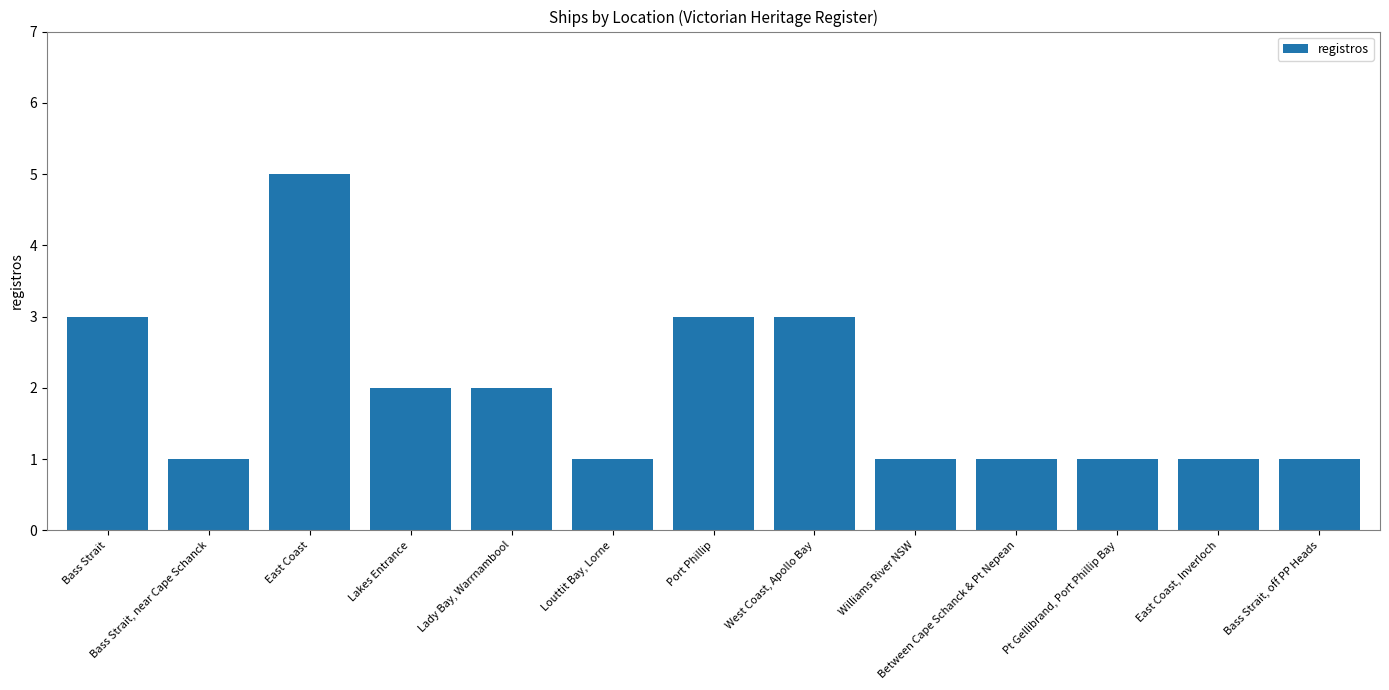

What position from the left is West Coast, Apollo Bay?

8